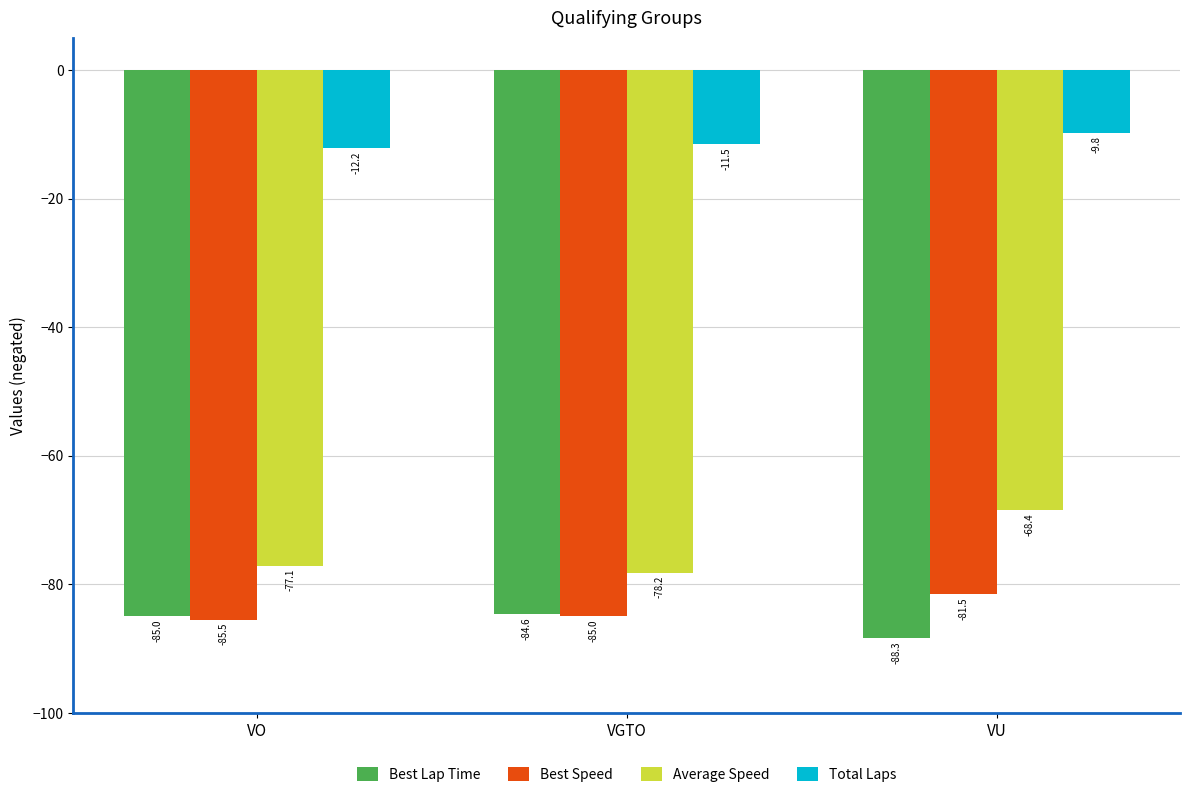

What are all the series names shown in the legend?

Best Lap Time, Best Speed, Average Speed, Total Laps